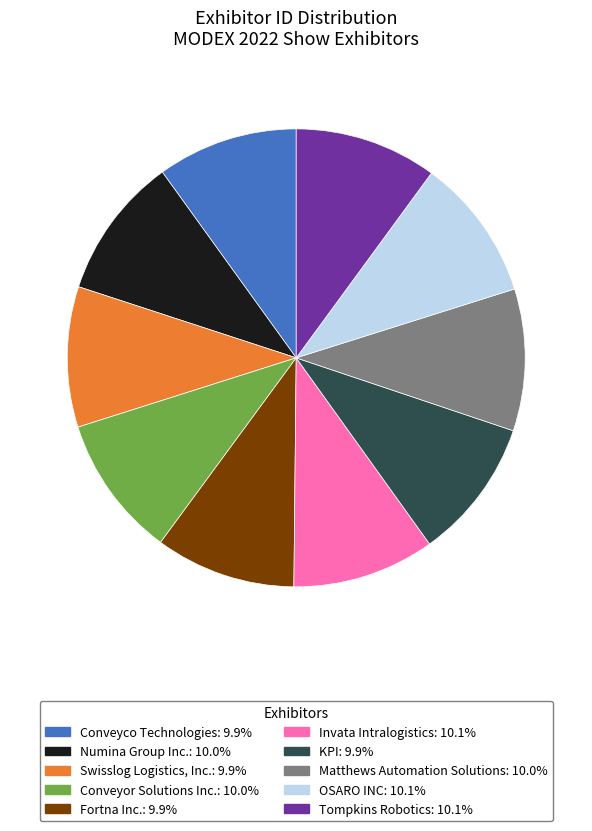

What is the ratio of the value at Numina Group Inc. to the value at Invata Intralogistics?

1.0